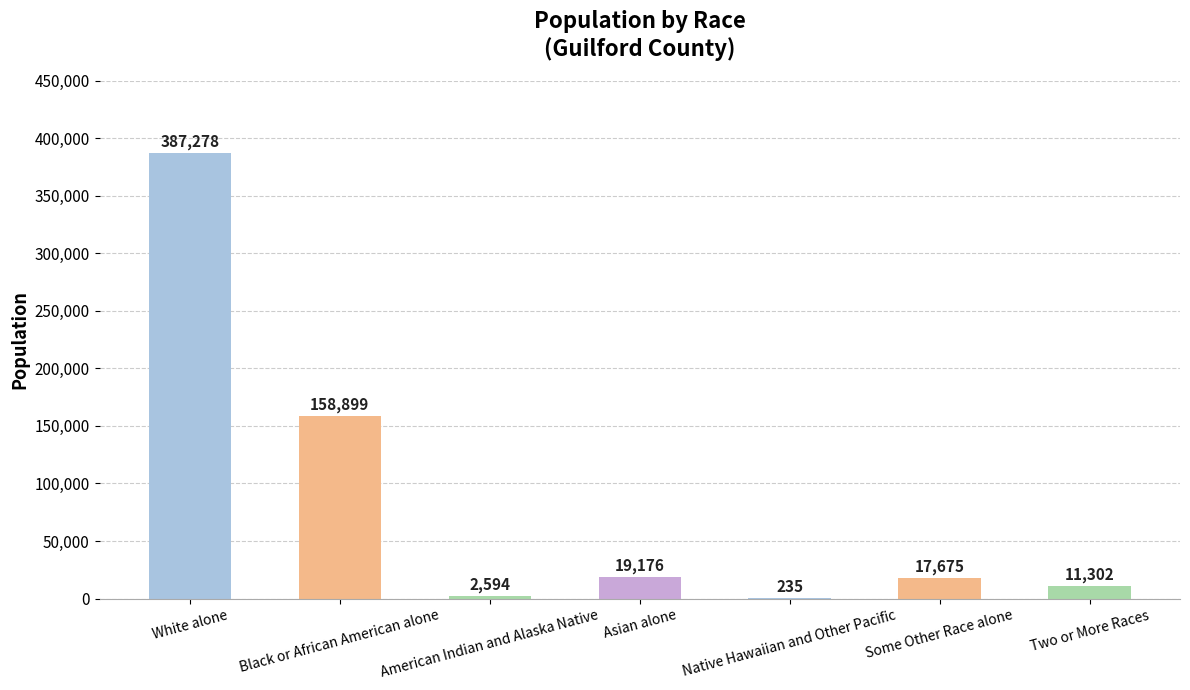

What is the sum of the values at American Indian and Alaska Native and White alone?

389872